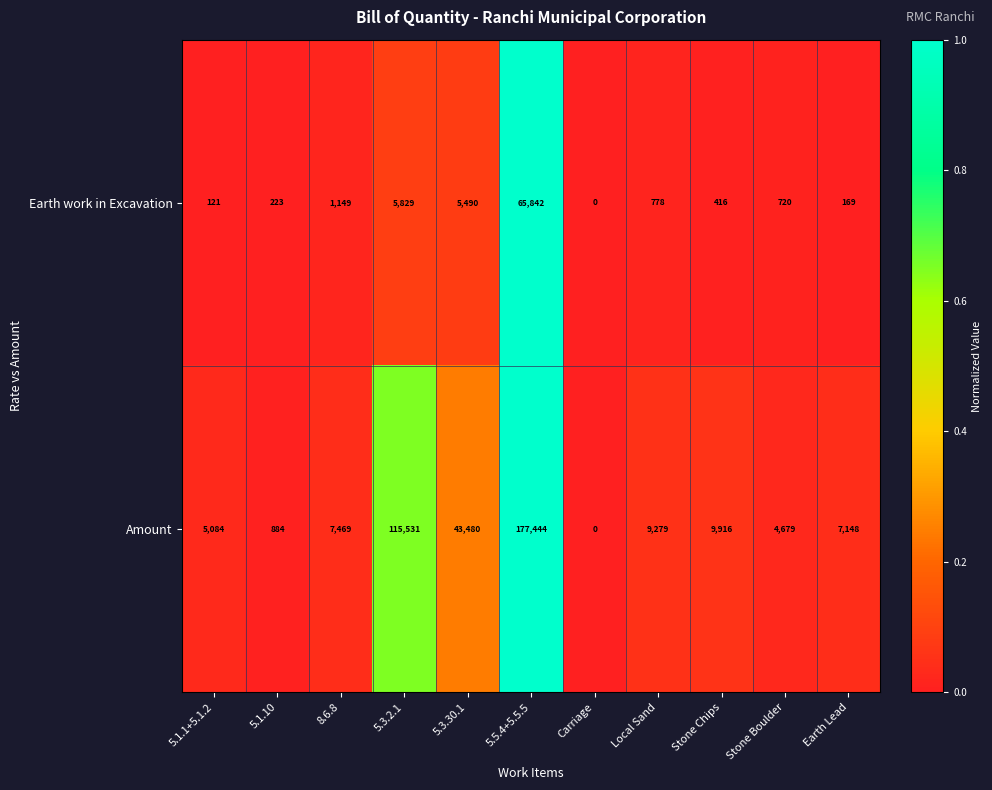

Reading left to right, extract all data points from this chart.

Earth work in Excavation: 5.1.1+5.1.2=121	5.1.10=223	8.6.8=1149	5.3.2.1=5829	5.3.30.1=5490	5.5.4+5.5.5=65842	Carriage=0	Local Sand=778	Stone Chips=416	Stone Boulder=720	Earth Lead=169
Amount: 5.1.1+5.1.2=5084	5.1.10=884	8.6.8=7469	5.3.2.1=115531	5.3.30.1=43480	5.5.4+5.5.5=177444	Carriage=0	Local Sand=9279	Stone Chips=9916	Stone Boulder=4679	Earth Lead=7148